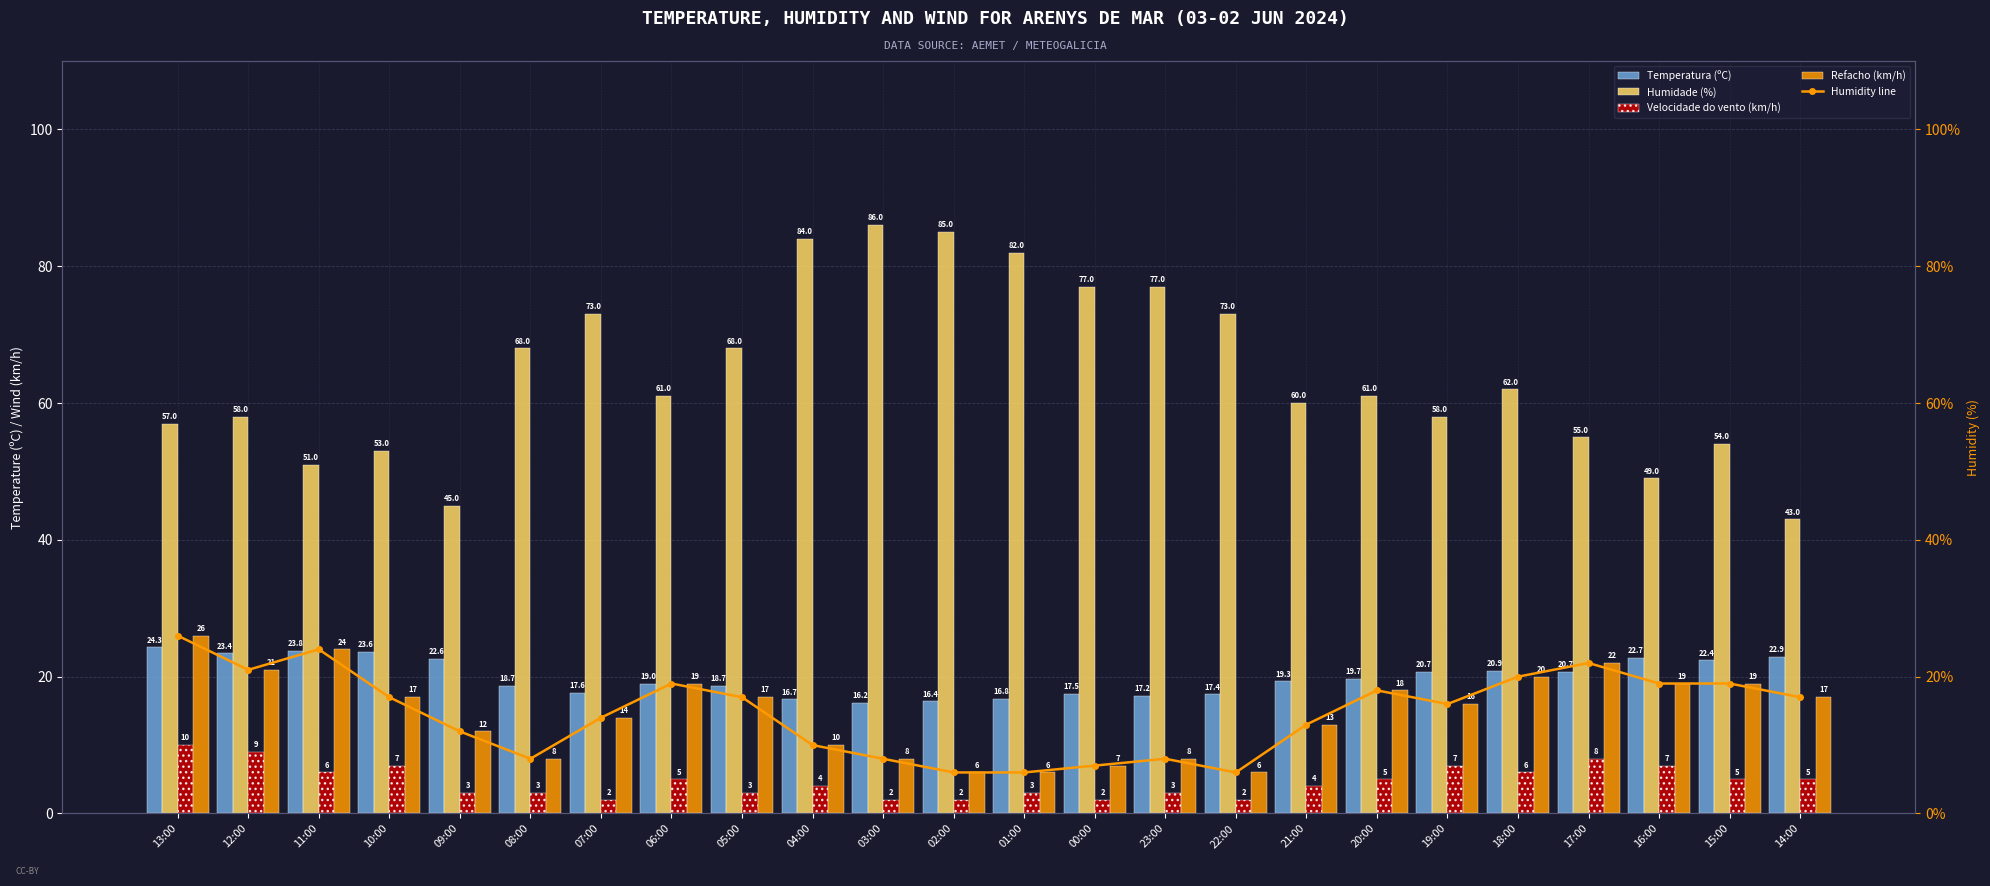

Which category has the lowest value in the Temperatura (ºC) series?

03:00